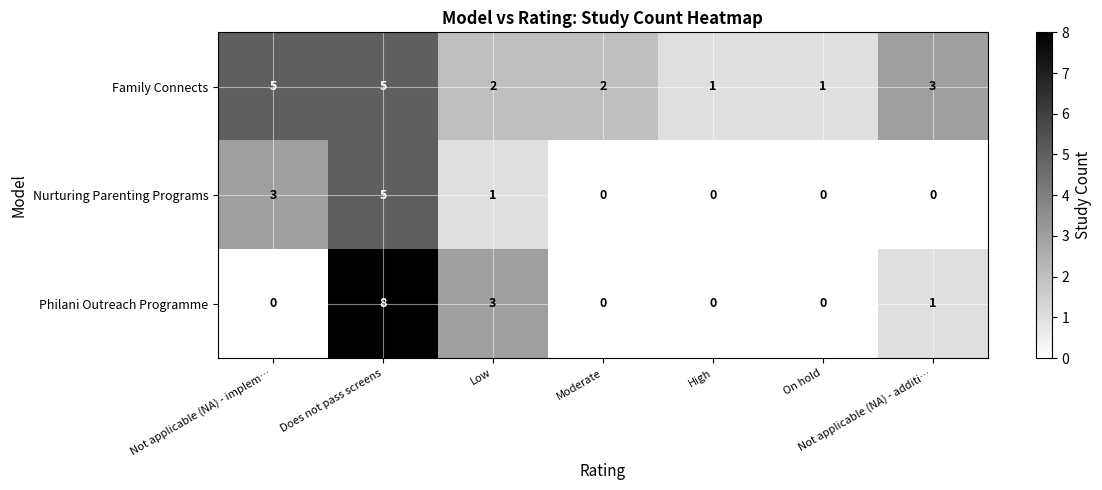

What is the maximum value shown in the chart?

8